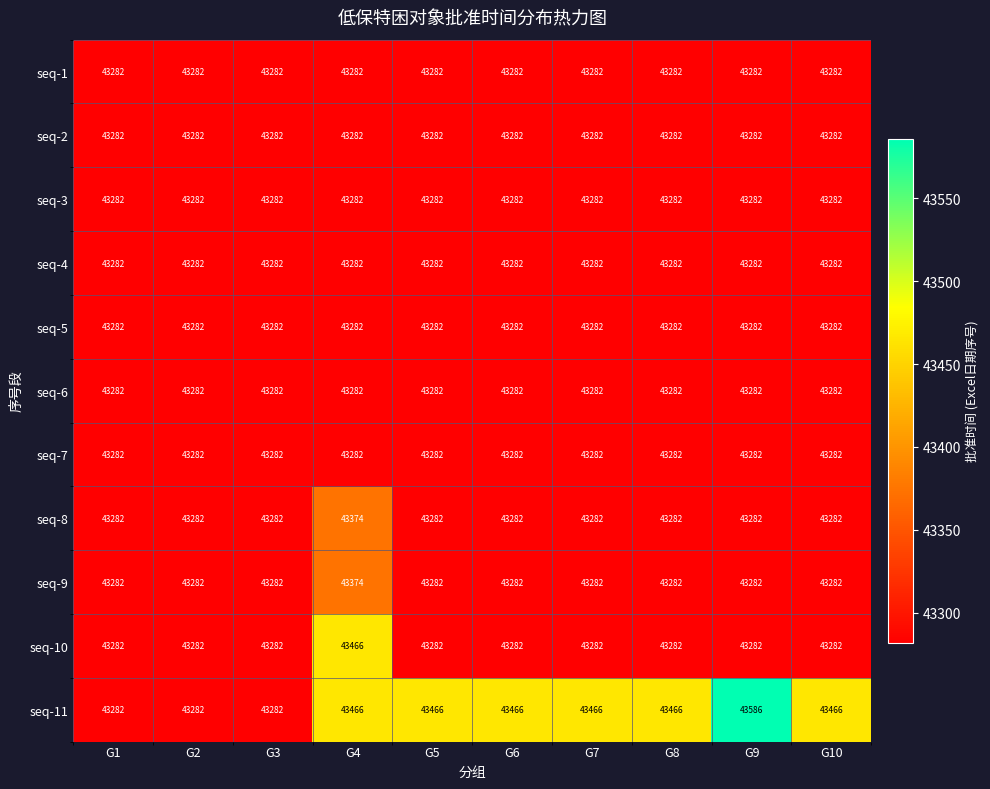

The value of seq-2 at G7 is 60992. True or false?

False